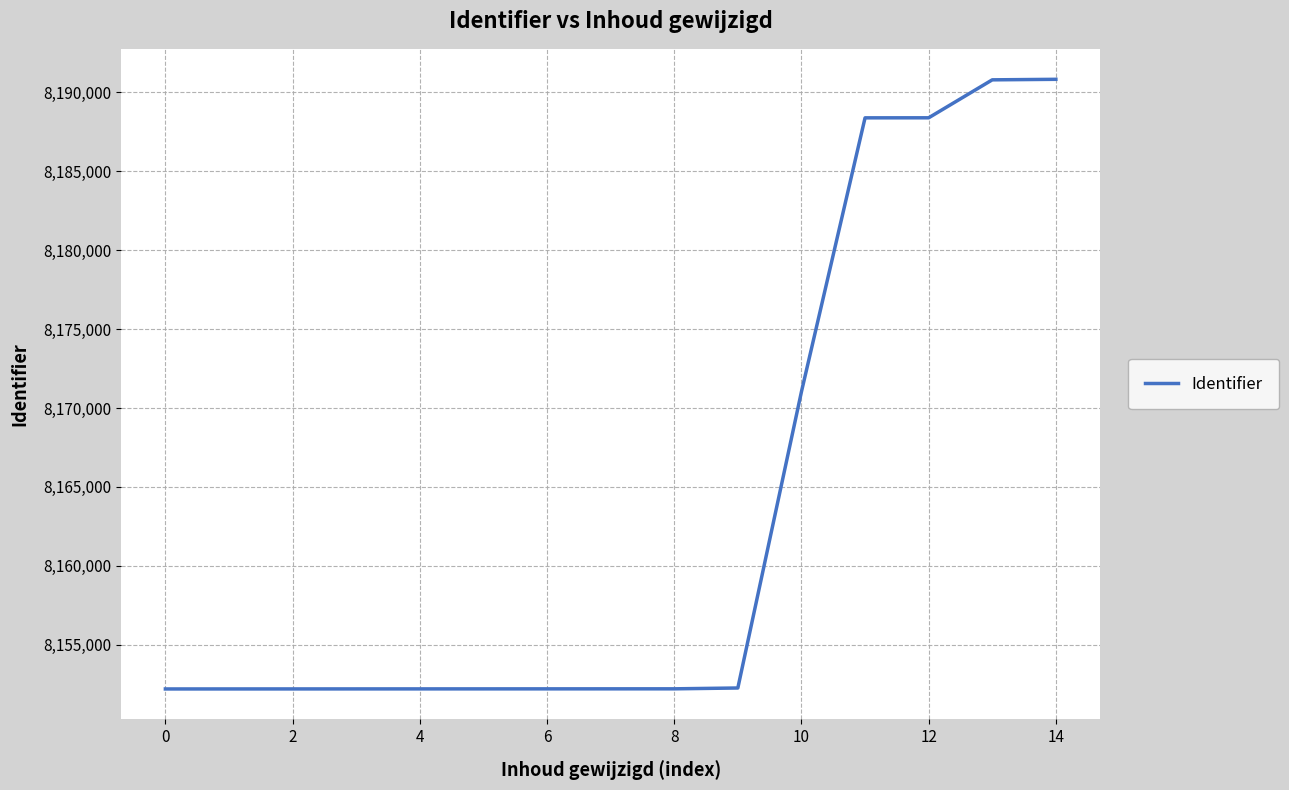

What is the maximum value shown in the chart?

8190814